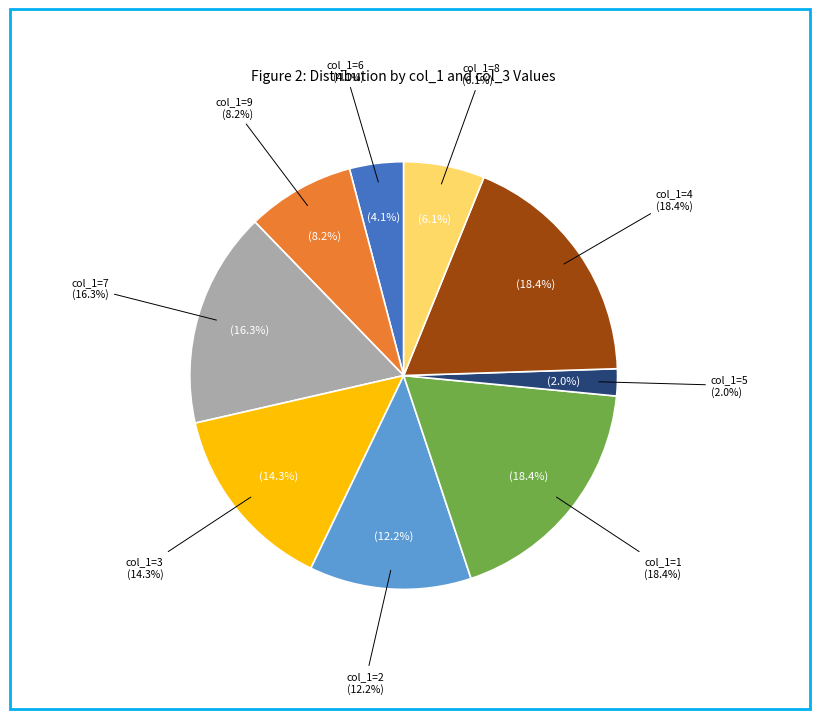

Is it true that 5 is 17% of the pie?

False